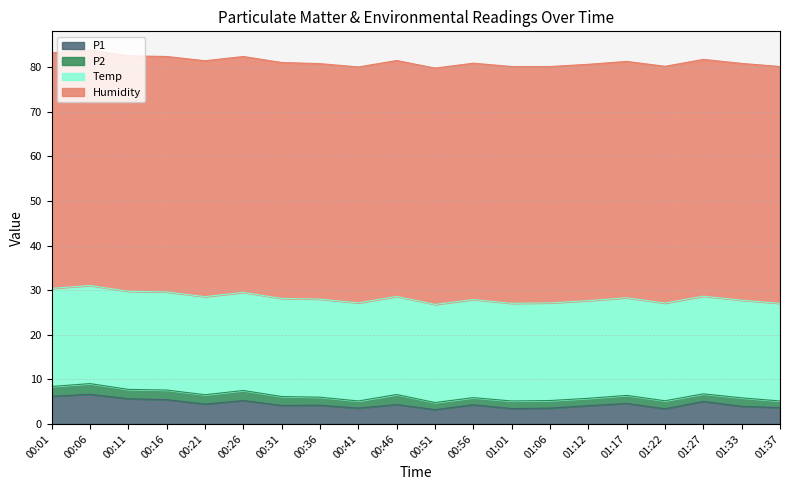

True or false: Humidity has more than 1 points higher than both neighbors.

False